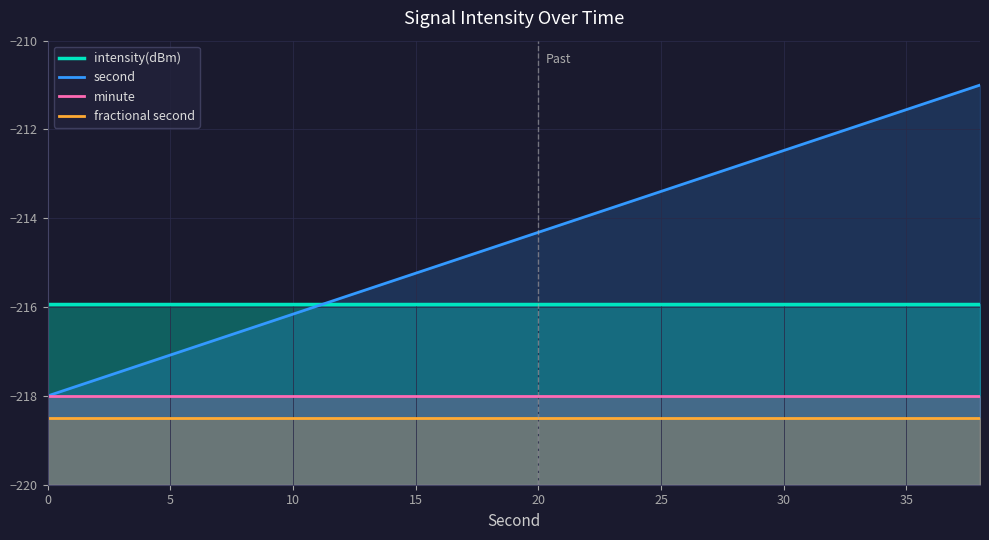

What is the minimum value for intensity(dBm)?

-215.9